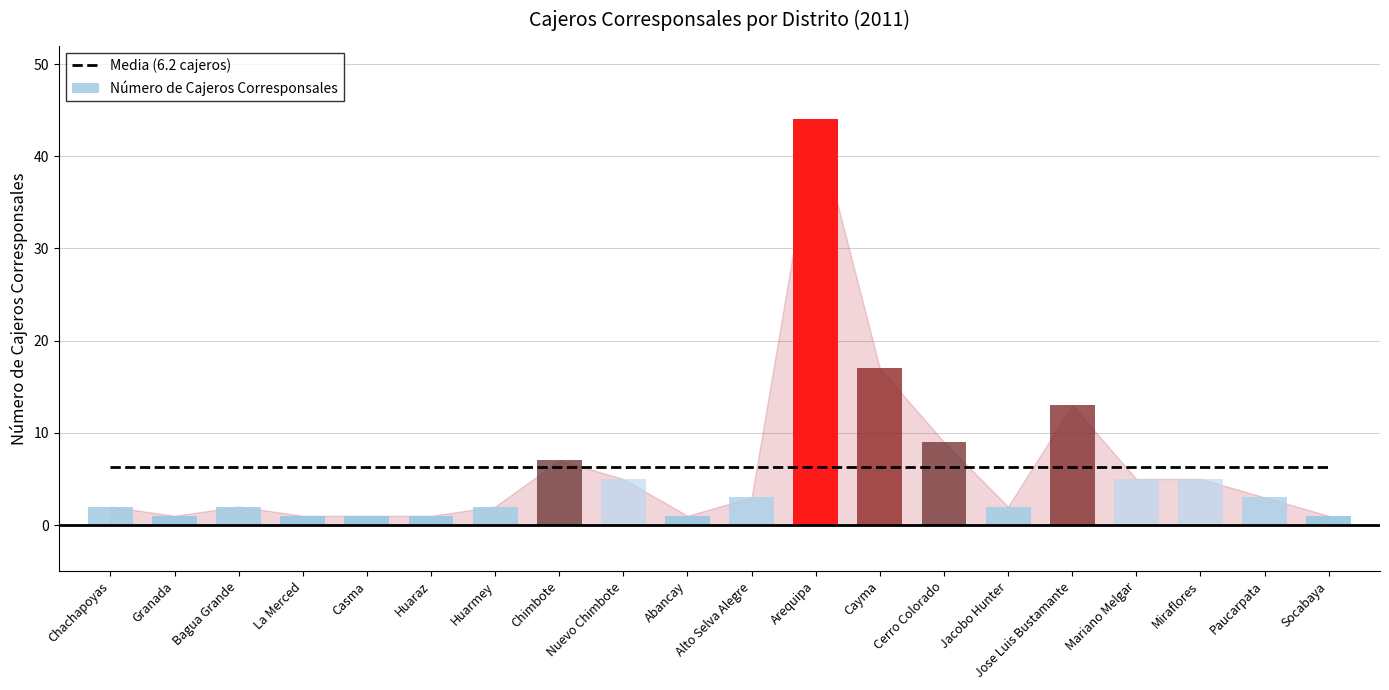

What is the average value?

6